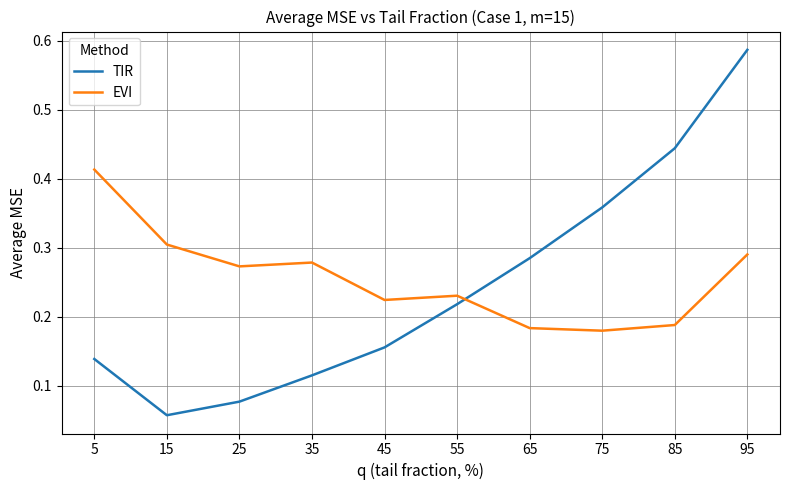

Which category has the lowest value across all series?

15